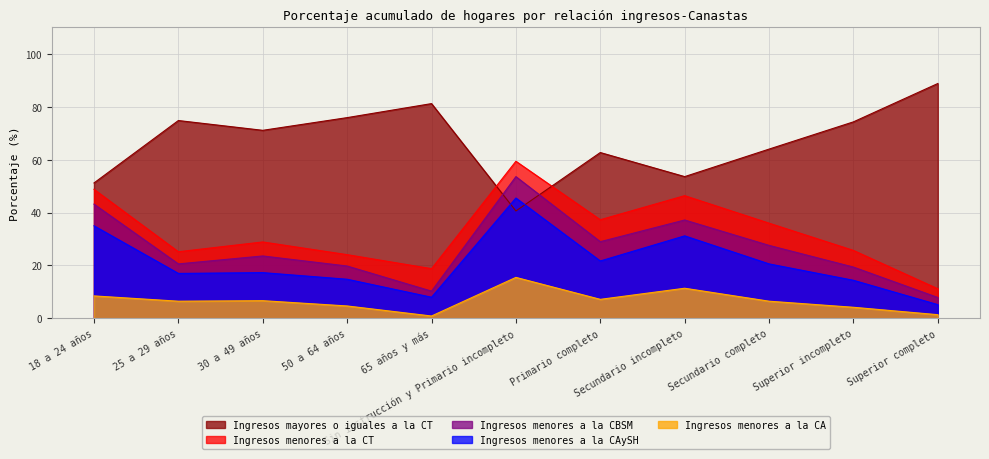

What are all the series names shown in the legend?

Ingresos mayores o iguales a la CT, Ingresos menores a la CT, Ingresos menores a la CBSM, Ingresos menores a la CAySH, Ingresos menores a la CA